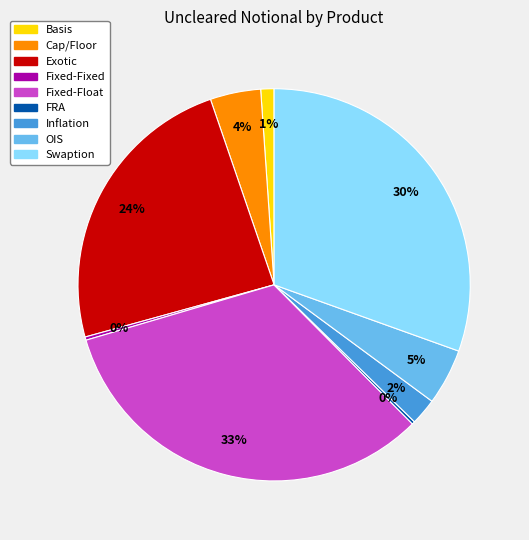

True or false: Fixed-Float accounts for 40% of the total.

False